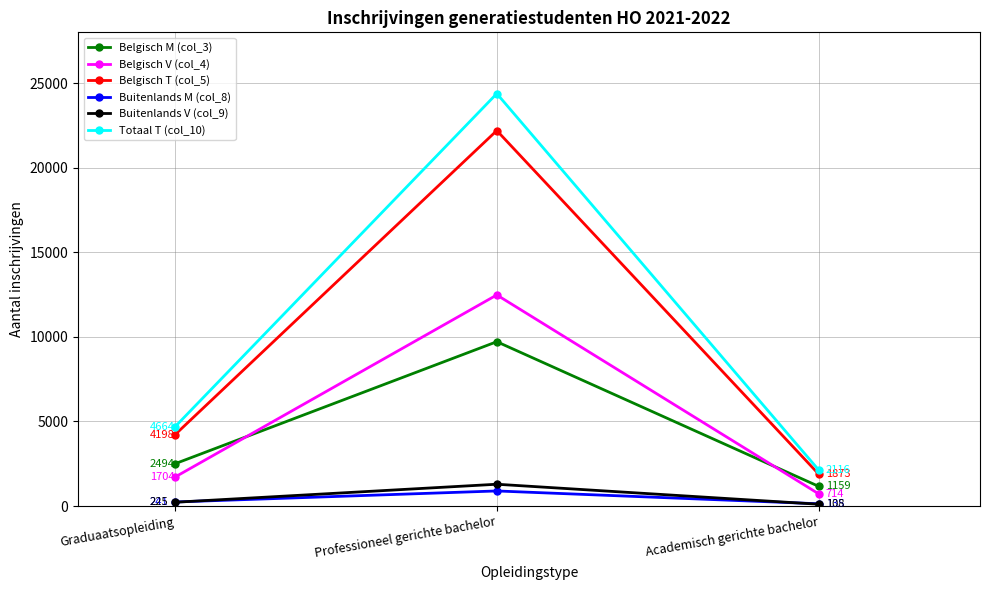

At which category is the sum across all series the highest?

Professioneel gerichte bachelor